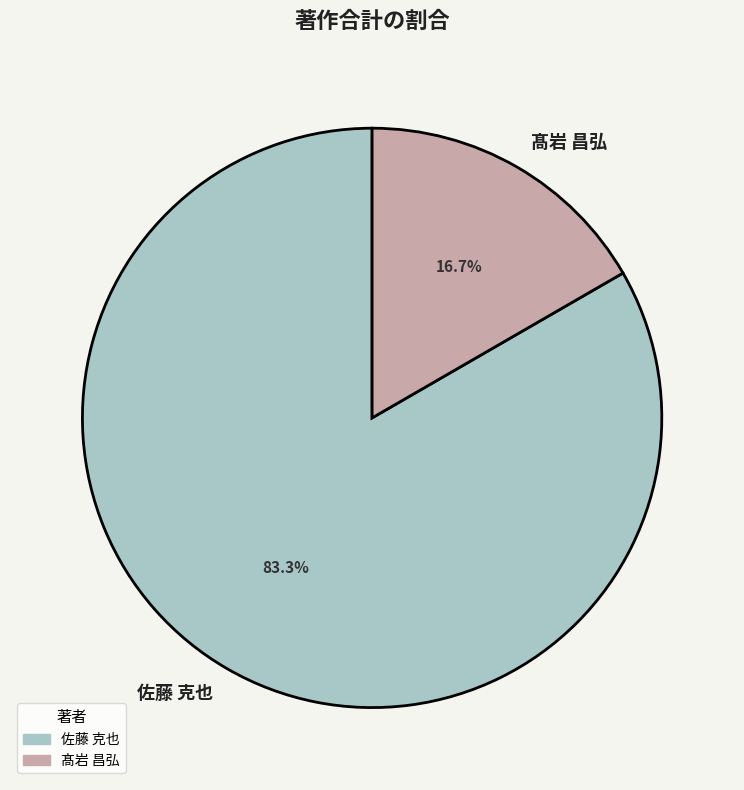

Is there a majority slice in this chart?

Yes